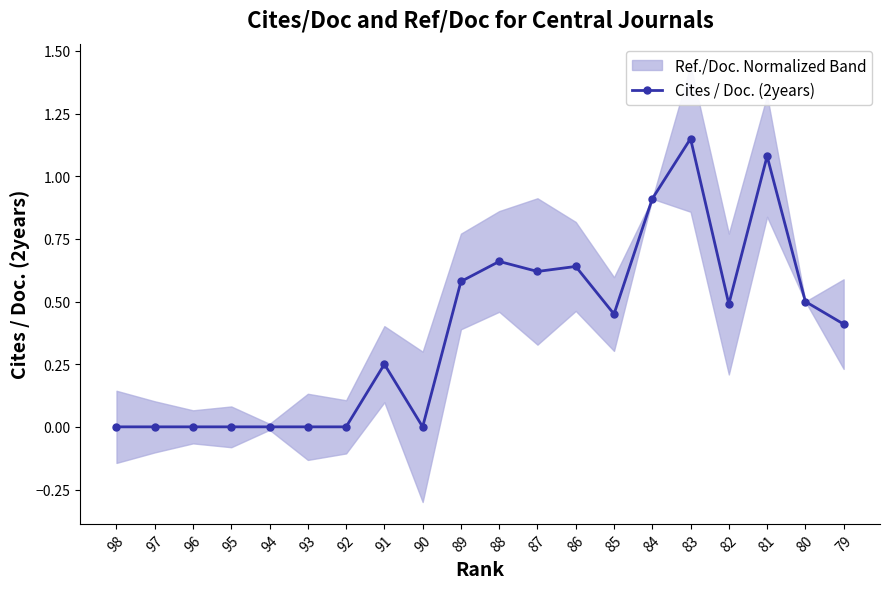

The chart shows a value of 0.4 at 79. True or false?

True